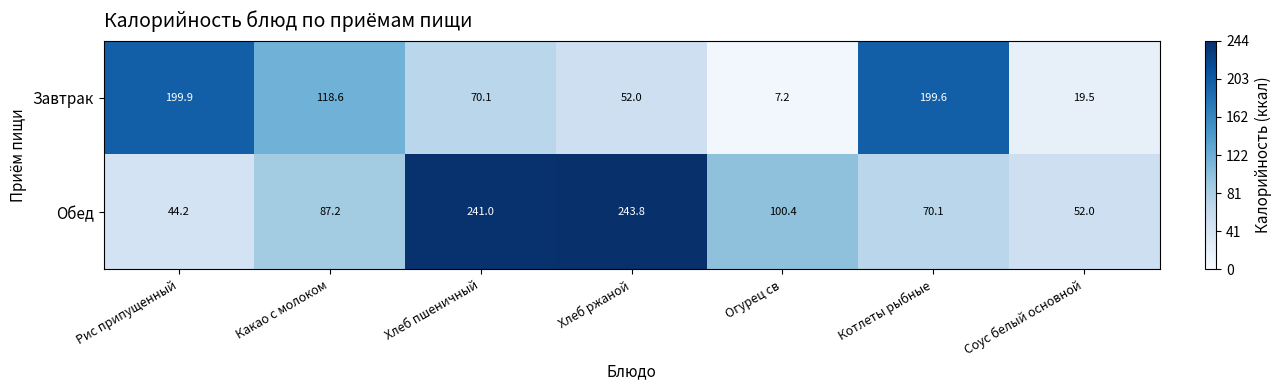

Count the number of categories in the chart.

7